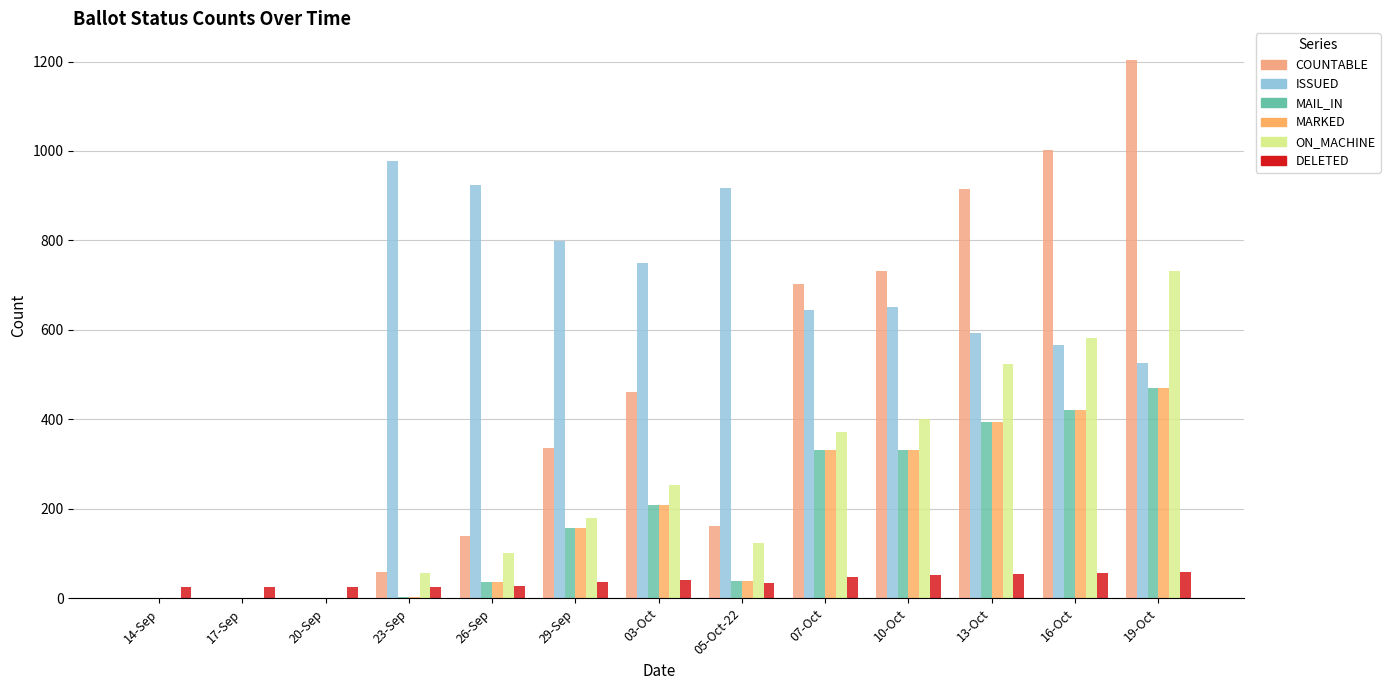

How many data points does each series have?

13